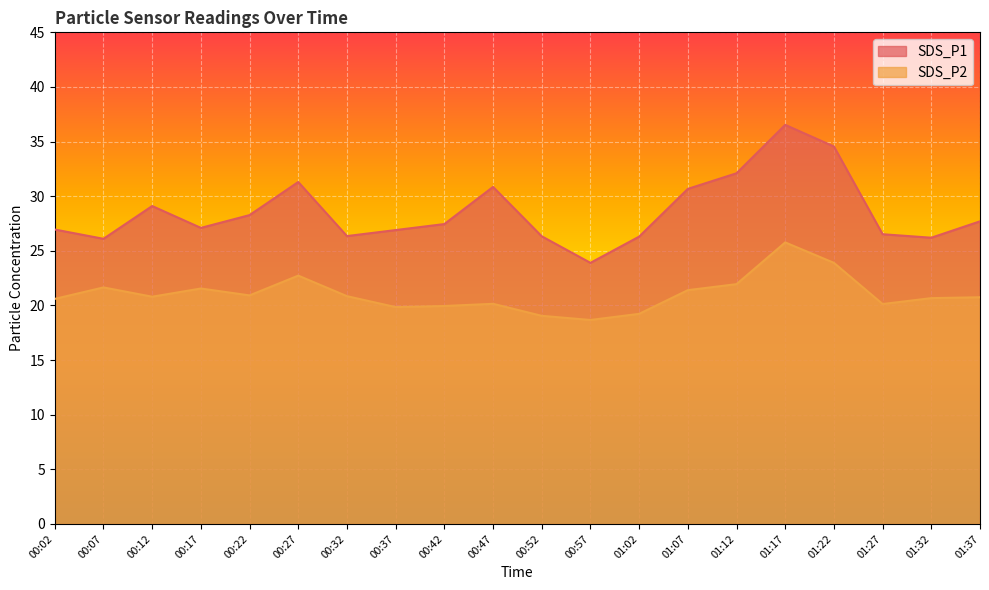

Where is SDS_P1 nearest to the value 30?

01:07